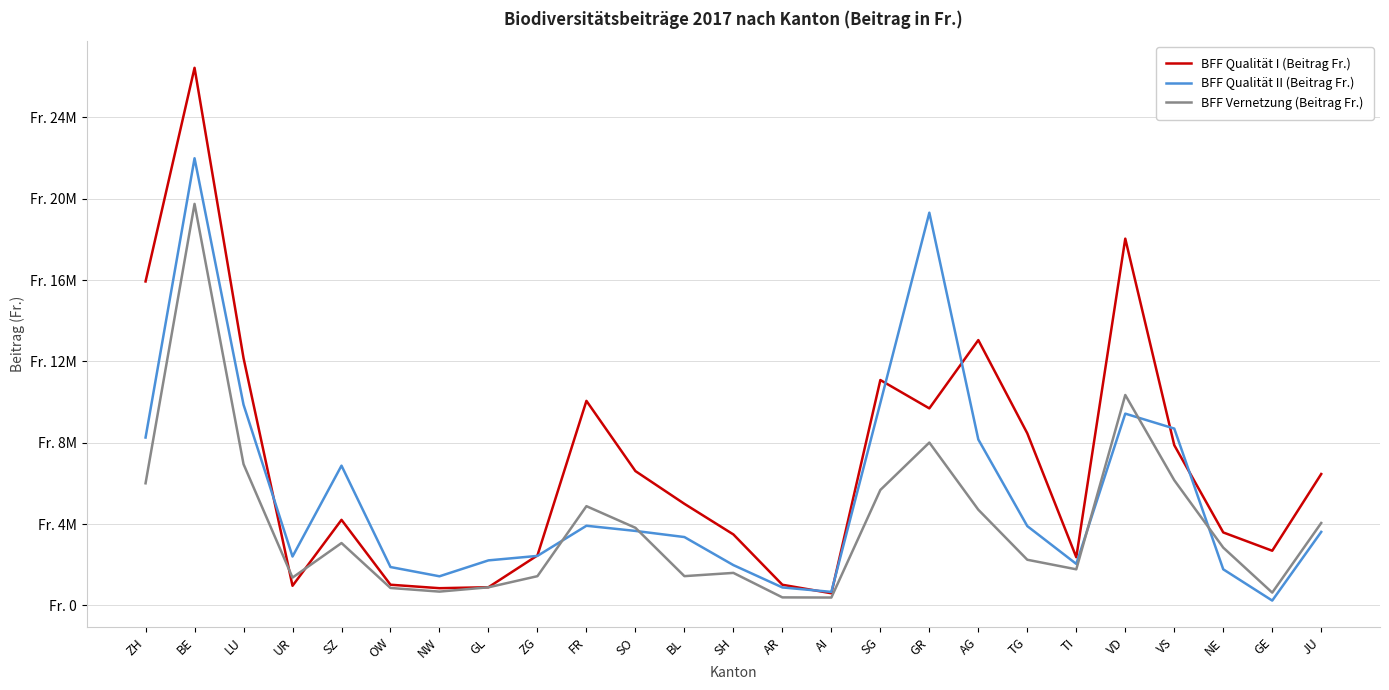

Reading right to left, transcribe all the data shown in this chart.

BFF Qualität I (Beitrag Fr.): JU=6460654	GE=2687786	NE=3588286	VS=7881433	VD=18037649	TI=2368543	TG=8461818	AG=13048378	GR=9690014	SG=11083934	AI=595746	AR=1014424	SH=3489740	BL=4995794	SO=6605736	FR=10059567	ZG=2456722	GL=893420	NW=845060	OW=1015955	SZ=4207395	UR=963363	LU=12164305	BE=26440657	ZH=15932568
BFF Qualität II (Beitrag Fr.): JU=3613908	GE=236567	NE=1773948	VS=8696730	VD=9431186	TI=2039826	TG=3899155	AG=8160590	GR=19314397	SG=9953546	AI=663944	AR=882270	SH=1980908	BL=3360931	SO=3662365	FR=3916354	ZG=2433561	GL=2213684	NW=1430924	OW=1886274	SZ=6872852	UR=2403186	LU=9872001	BE=21992706	ZH=8255488
BFF Vernetzung (Beitrag Fr.): JU=4052156	GE=627440	NE=2841786	VS=6156028	VD=10348668	TI=1774166	TG=2244262	AG=4705650	GR=8008682	SG=5676750	AI=385556	AR=392868	SH=1598072	BL=1438229	SO=3816420	FR=4880190	ZG=1437230	GL=889668	NW=677543	OW=856341	SZ=3065778	UR=1367069	LU=6947137	BE=19747995	ZH=6005291